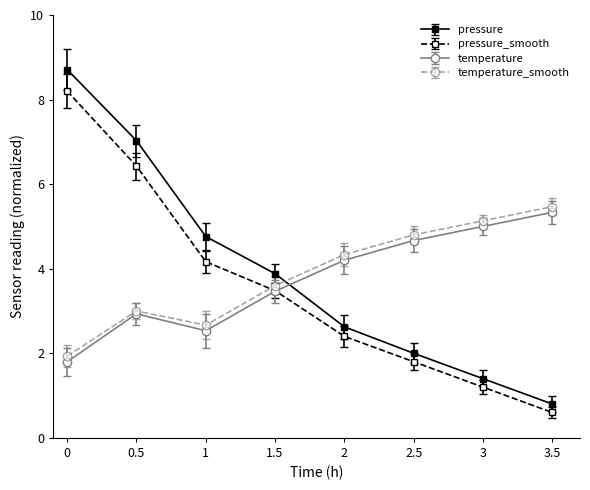

What is the difference between the highest and lowest values at 1?

2.2